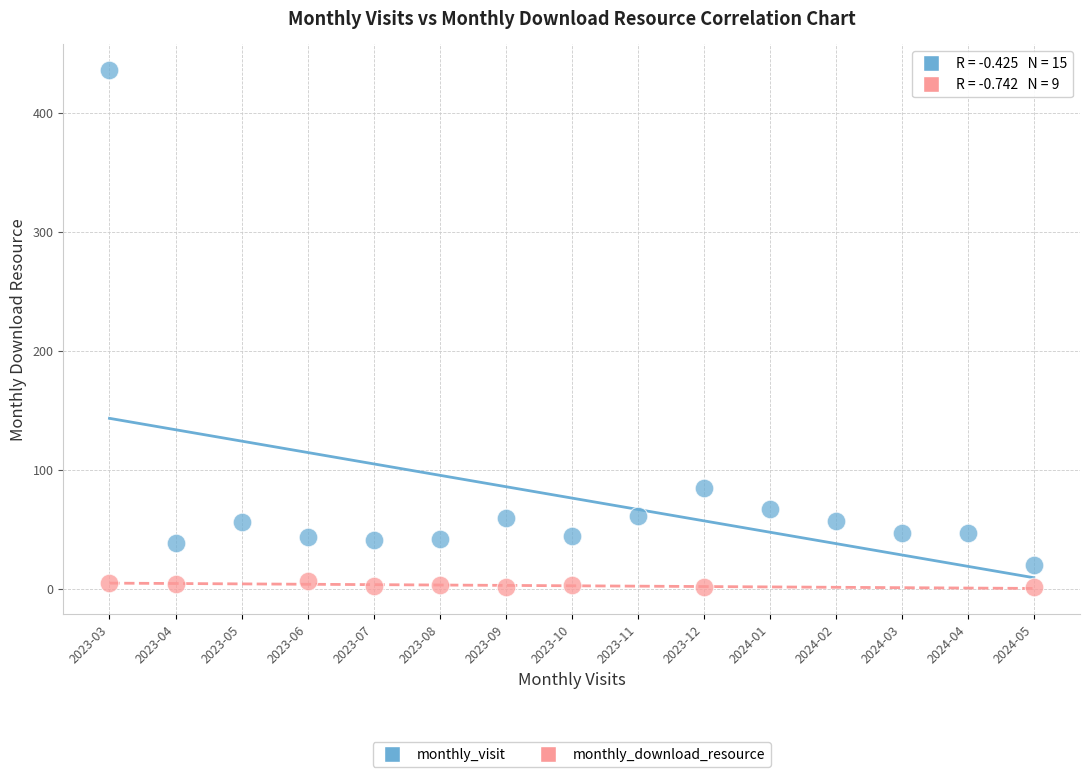

Which series has the widest spread of Y values?

monthly_visit